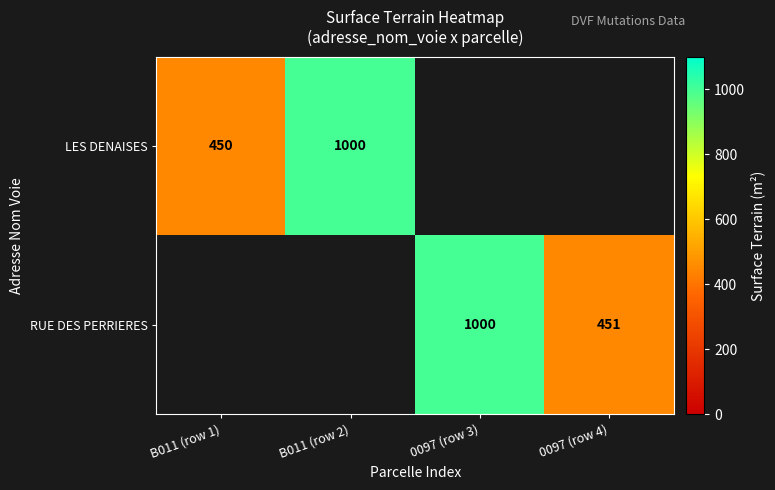

What is the difference between the LES DENAISES values at B011 (row 1) and B011 (row 2)?

550